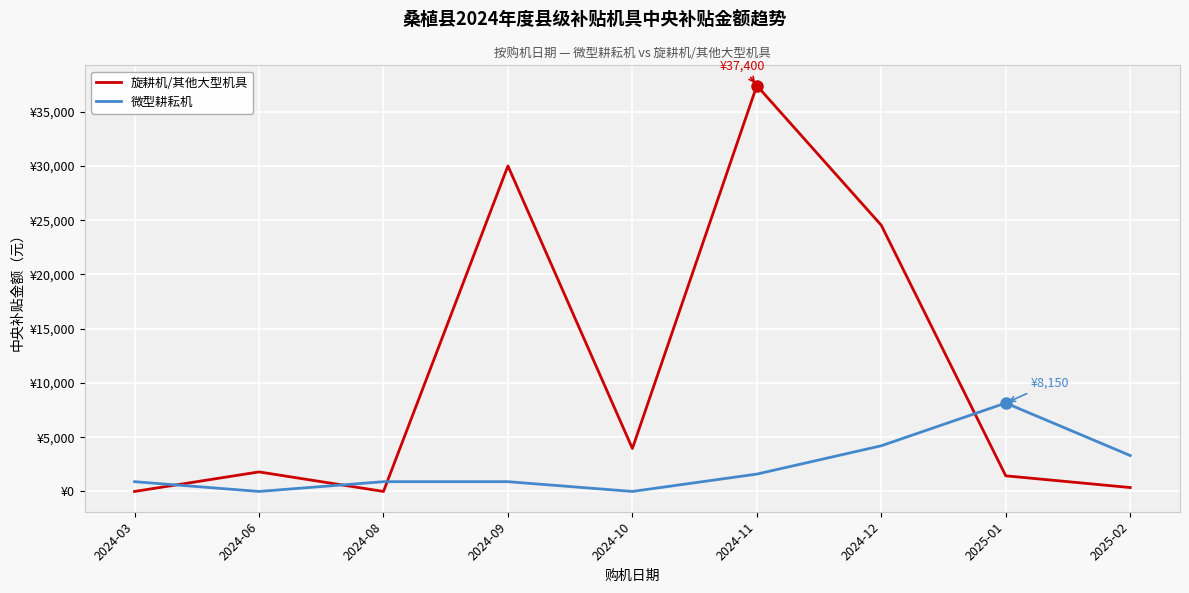

What is the difference between the maximum and minimum values in the 微型耕耘机 series?

8150